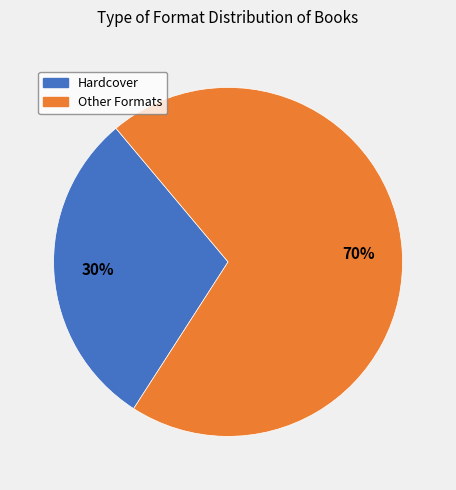

Is there any slice that represents more than half of the pie?

Yes